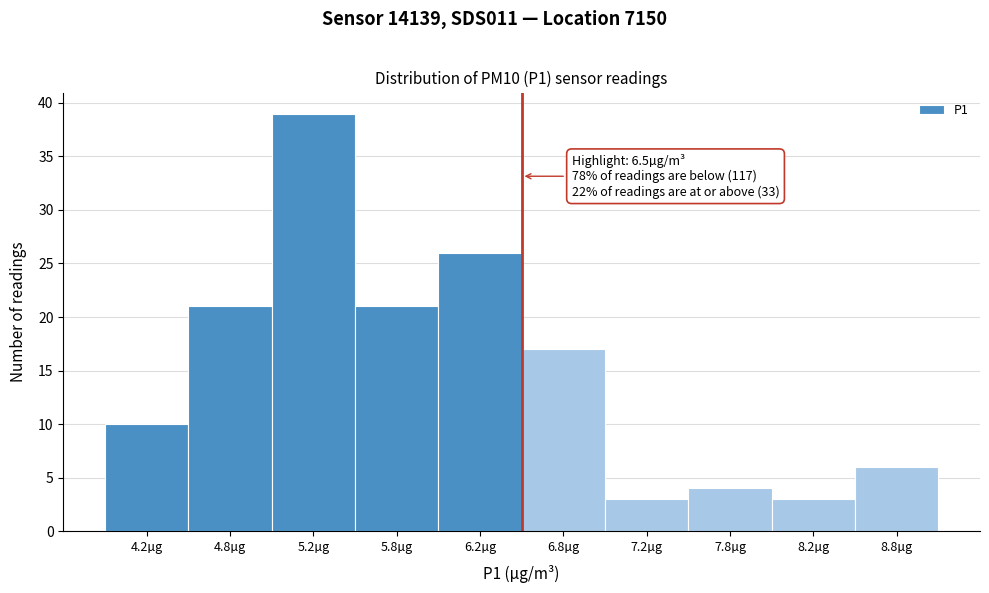

Which range on the x-axis has the tallest bar?

5.0 to 5.5